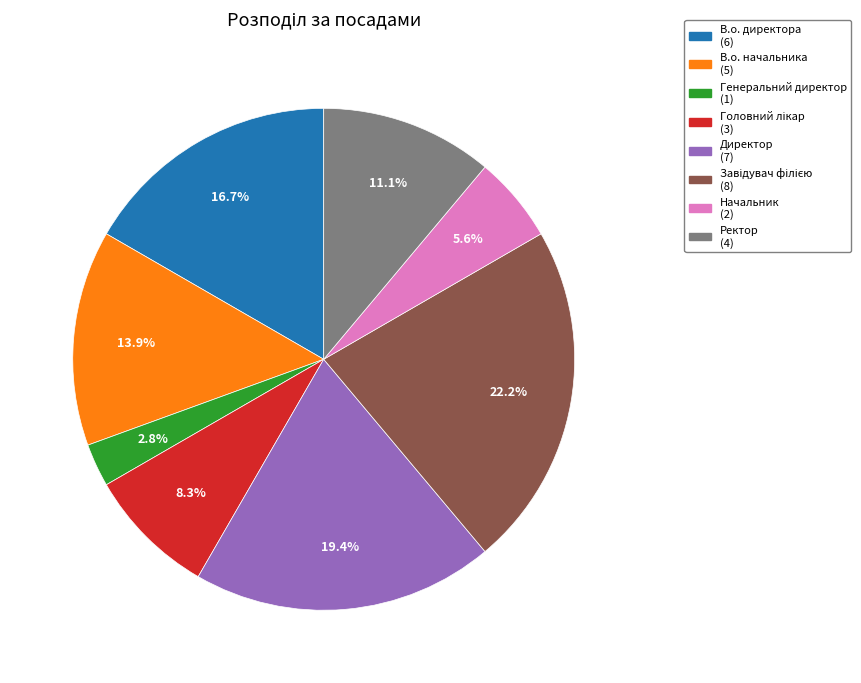

Which slice is the smallest?

Генеральний директор